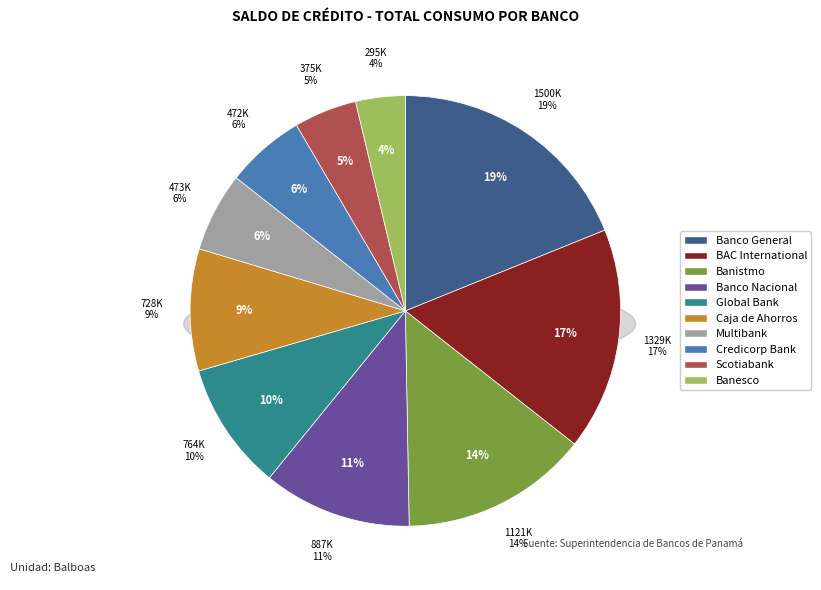

Count the number of slices in the pie.

10